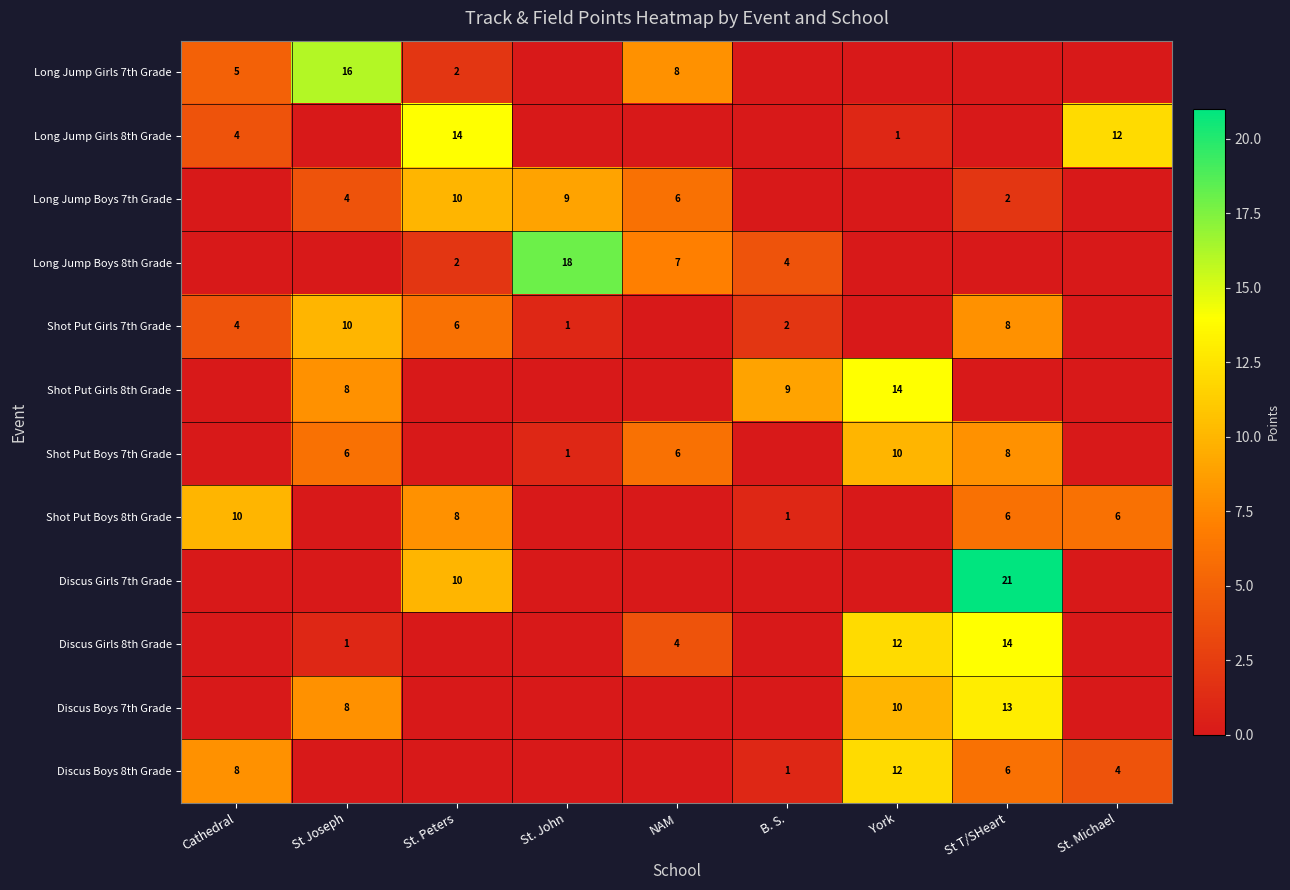

What is the difference between the Shot Put Boys 7th Grade values at NAM and St. John?

5